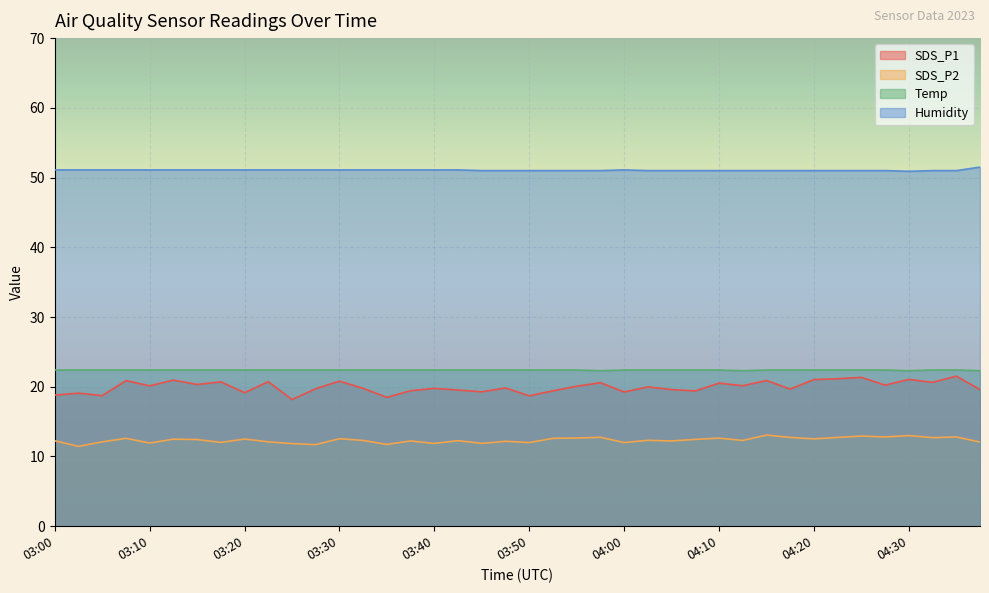

At how many categories does at least one series exceed 42?

40